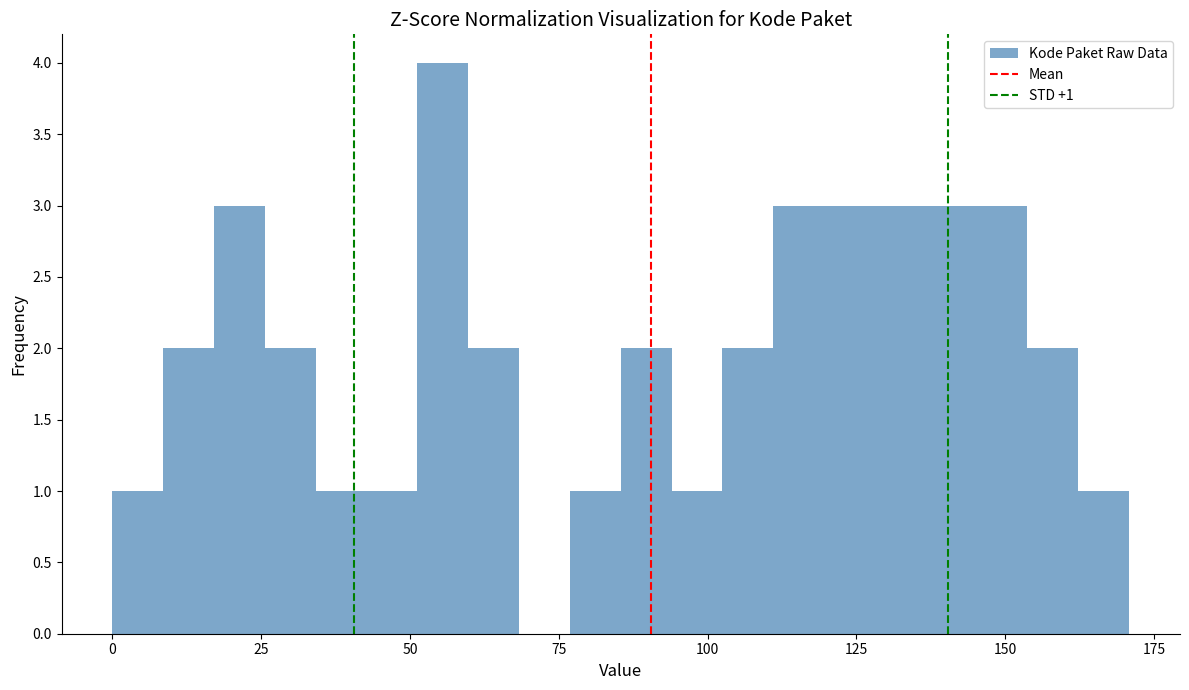

Around what value on the x-axis is the tallest bar? Give the approximate position of its centre, as read against the axis.

55